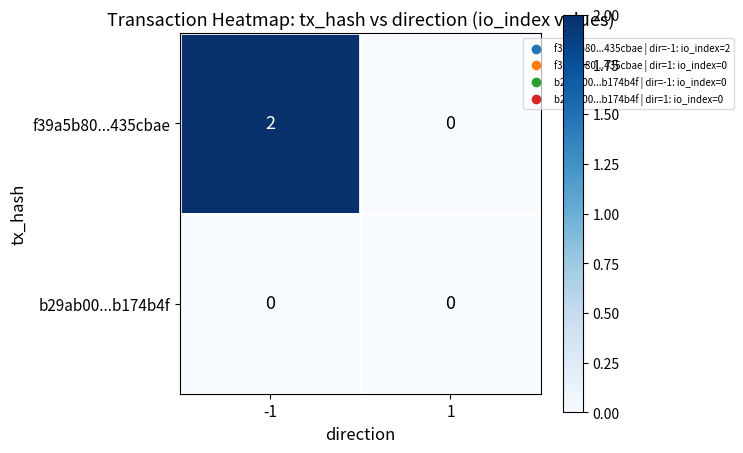

True or false: b29ab00...b174b4f has a value of 0 at -1.

True